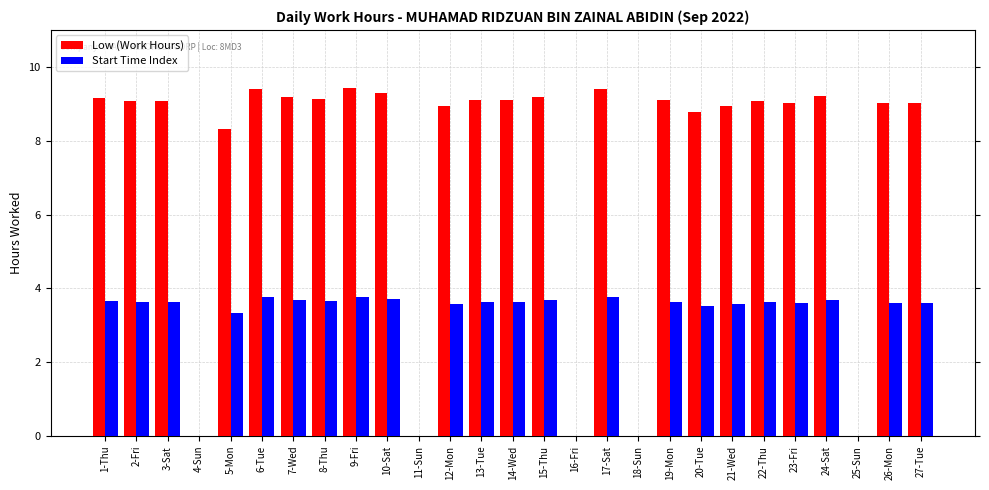

Which series changed the most between 3-Sat and 16-Fri?

Low (Work Hours)